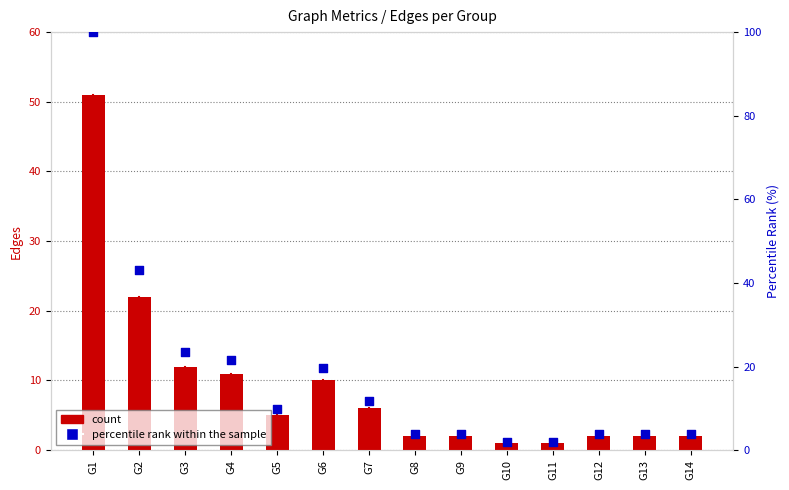

At which category is the sum across all series the highest?

G1